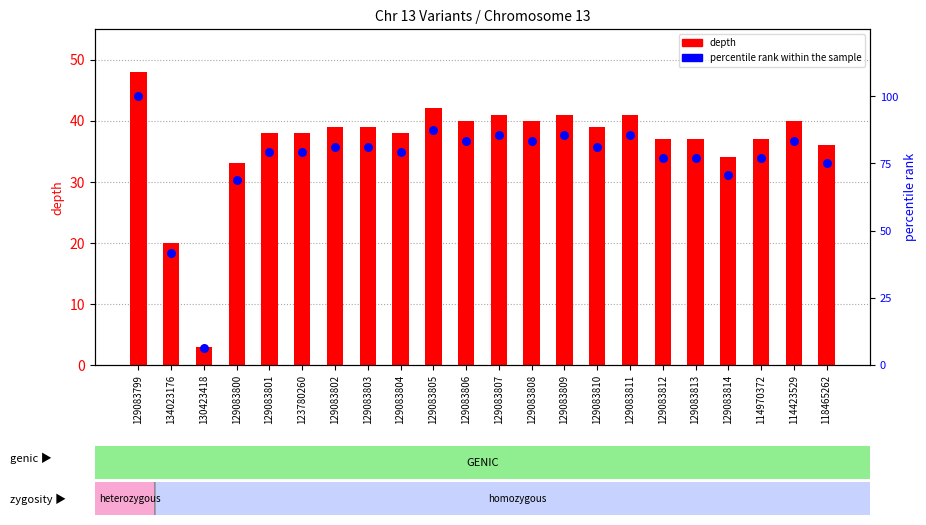

What is the total value across all series at 129083806?

123.3